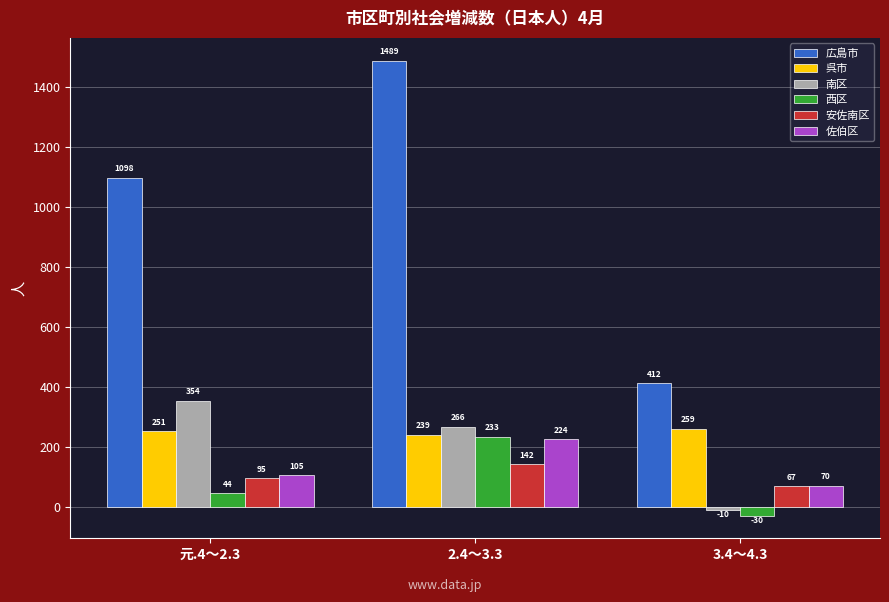

At which category is the sum across all series the highest?

2.4～3.3